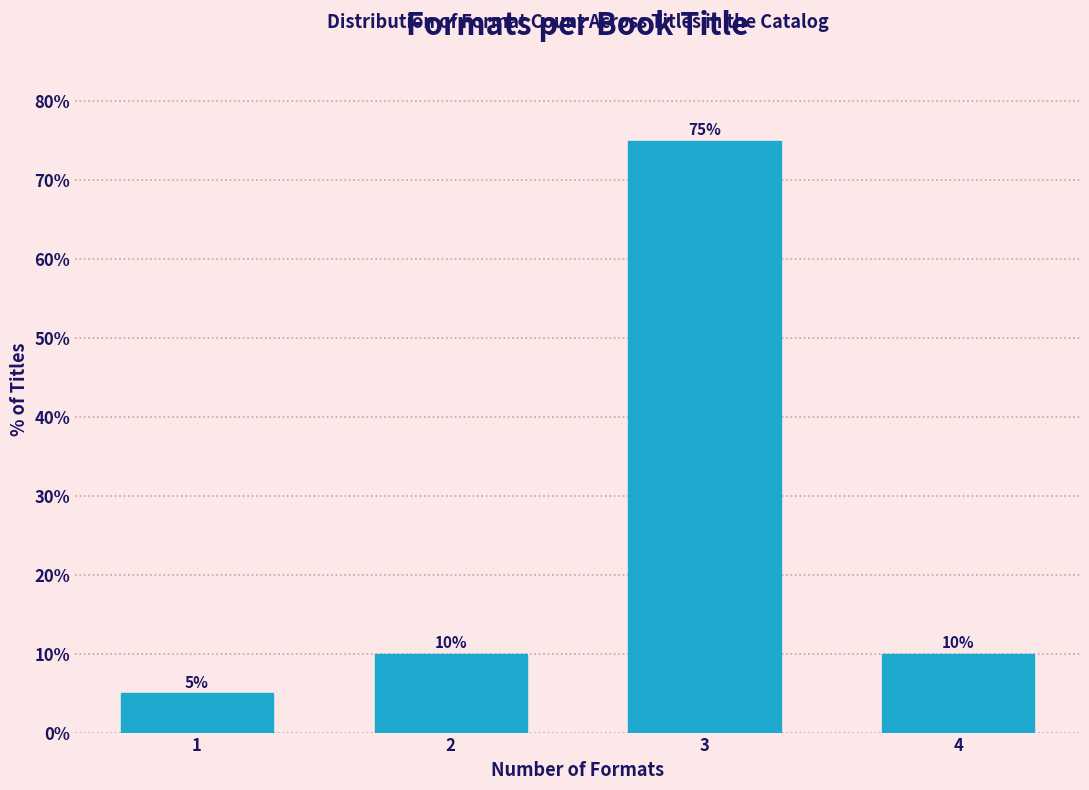

Reading left to right, what are all the values shown in this chart?

1=5	2=10	3=75	4=10